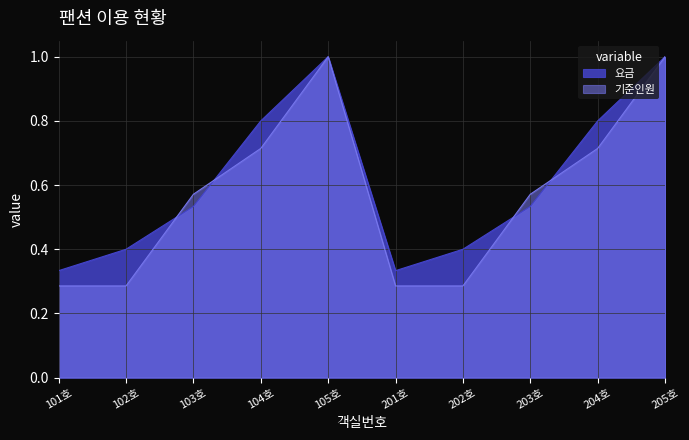

Reading left to right, list all the values displayed in this chart.

요금: 0.3	0.4	0.5	0.8	1.0	0.3	0.4	0.5	0.8	1.0
기준인원: 0.3	0.3	0.6	0.7	1.0	0.3	0.3	0.6	0.7	1.0